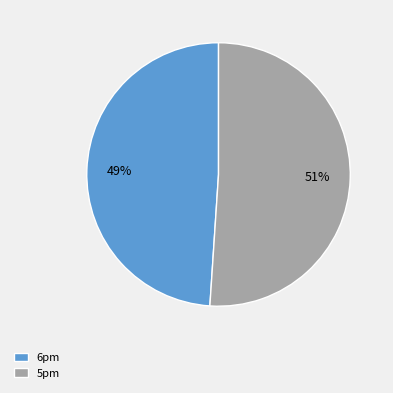

To the nearest percent, what is the combined percentage of 6pm and 5pm?

100%